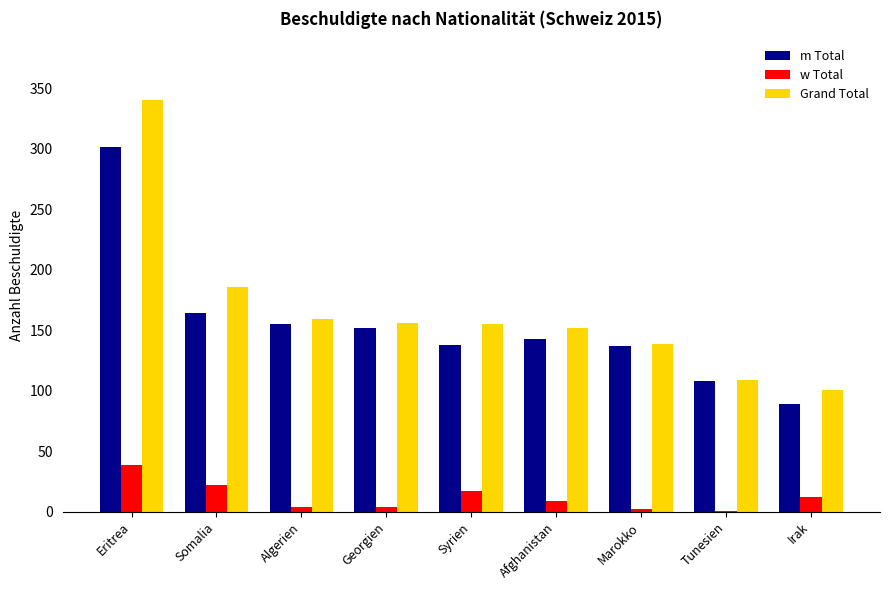

What is the sum of all m Total values?

1387